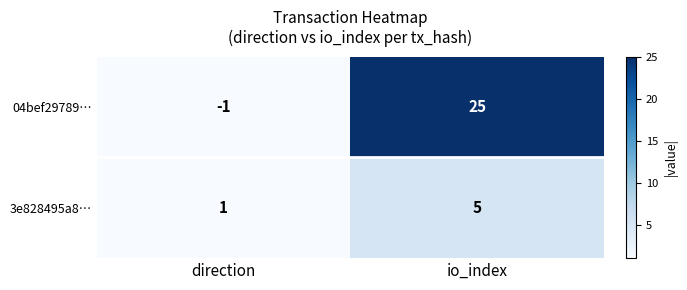

Which series has the largest total across all categories?

04bef29789…